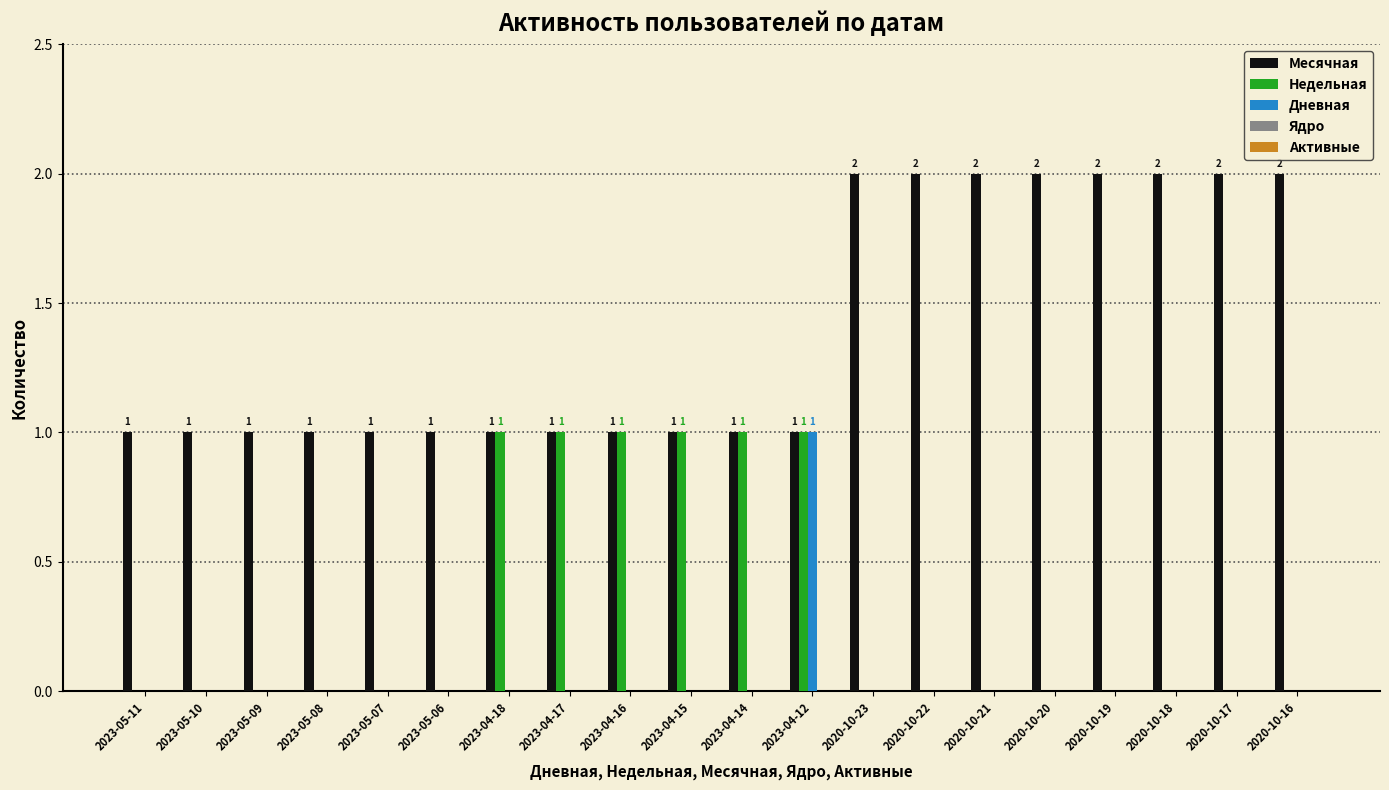

What is the sum of all Месячная values?

28